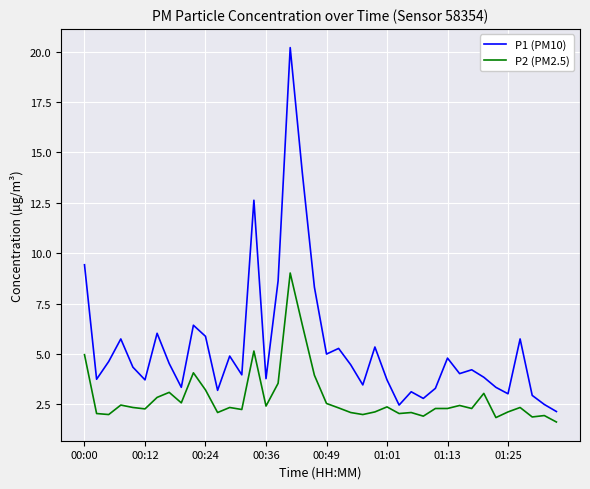

What is the maximum value shown in the chart?

20.2